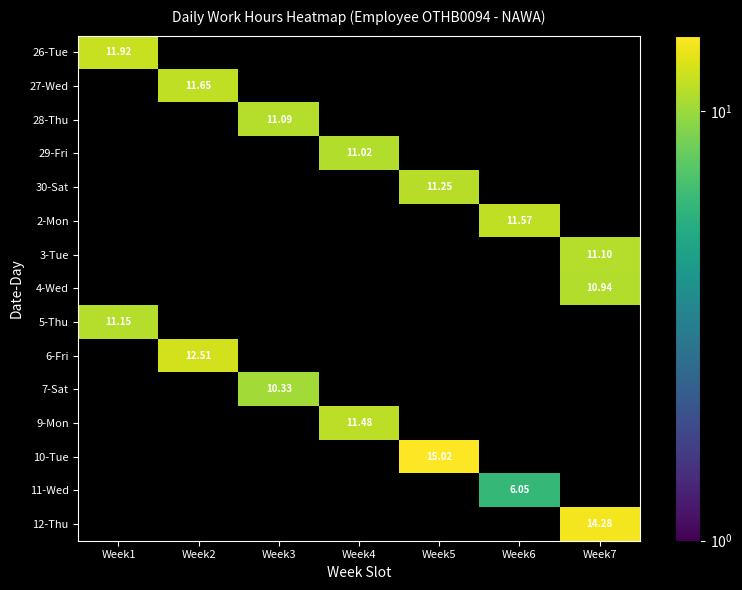

How many categories are shown in the chart?

7